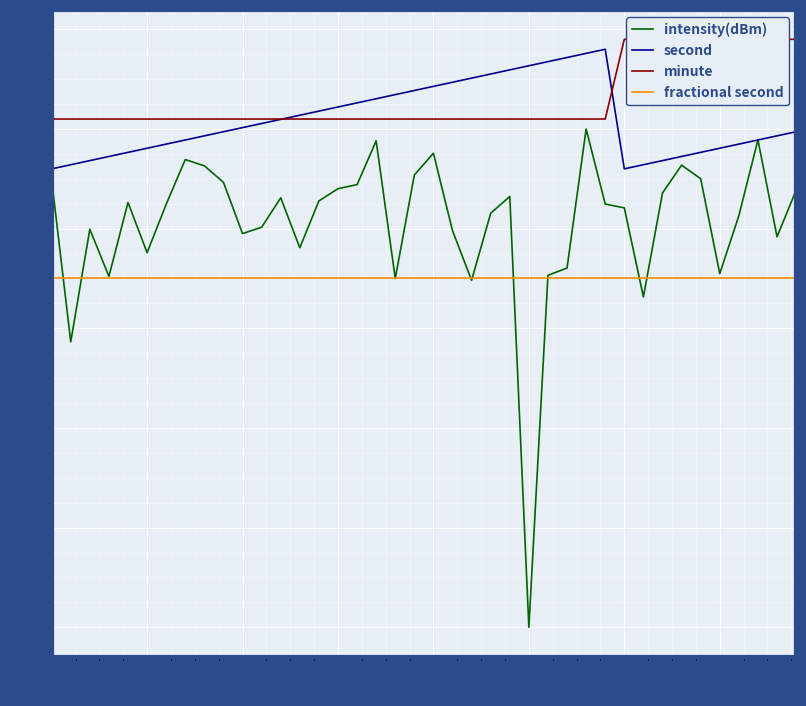

What is the difference between the maximum and second lowest values in the minute series?

0.8